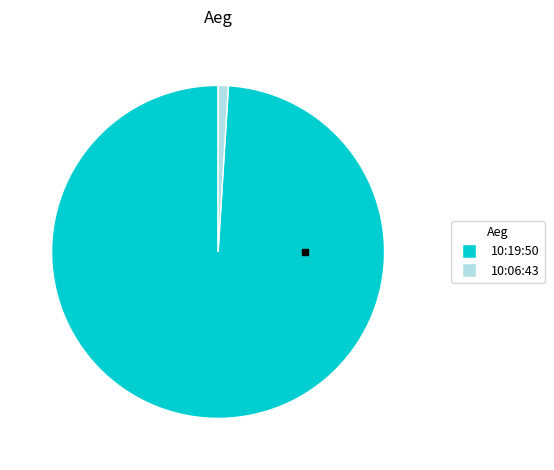

Do 10:19:50 and 10:06:43 together represent more than half of the pie?

Yes